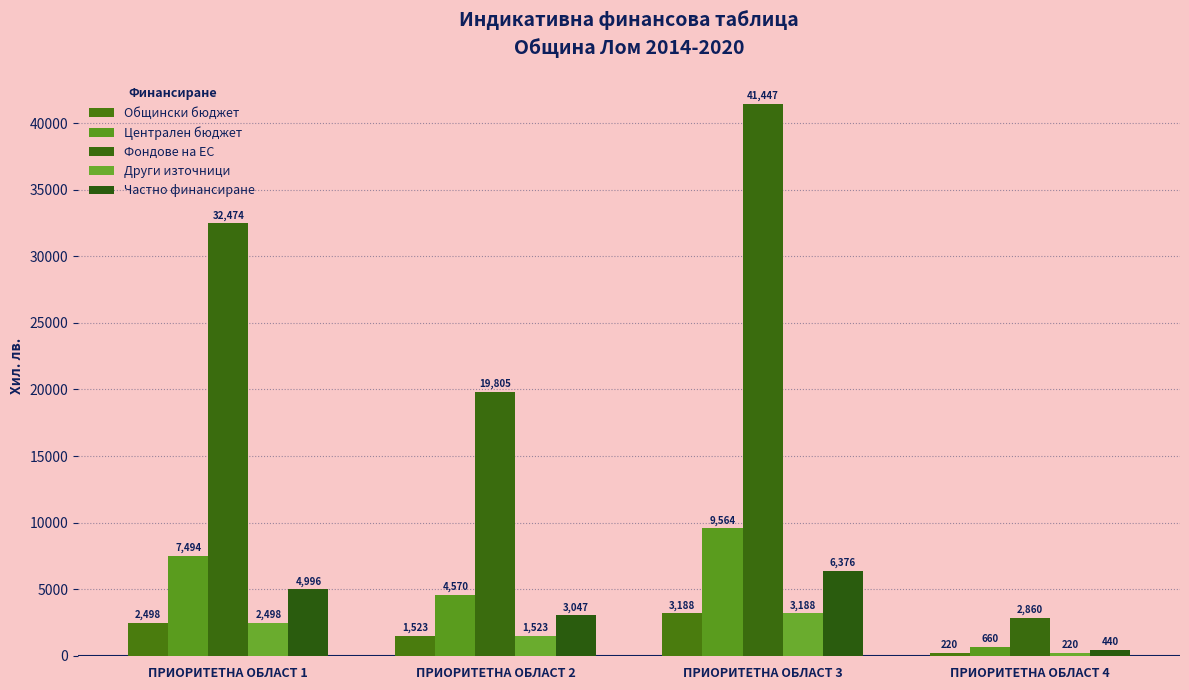

The value of Централен бюджет at ПРИОРИТЕТНА ОБЛАСТ 3 is 14156.8. True or false?

False